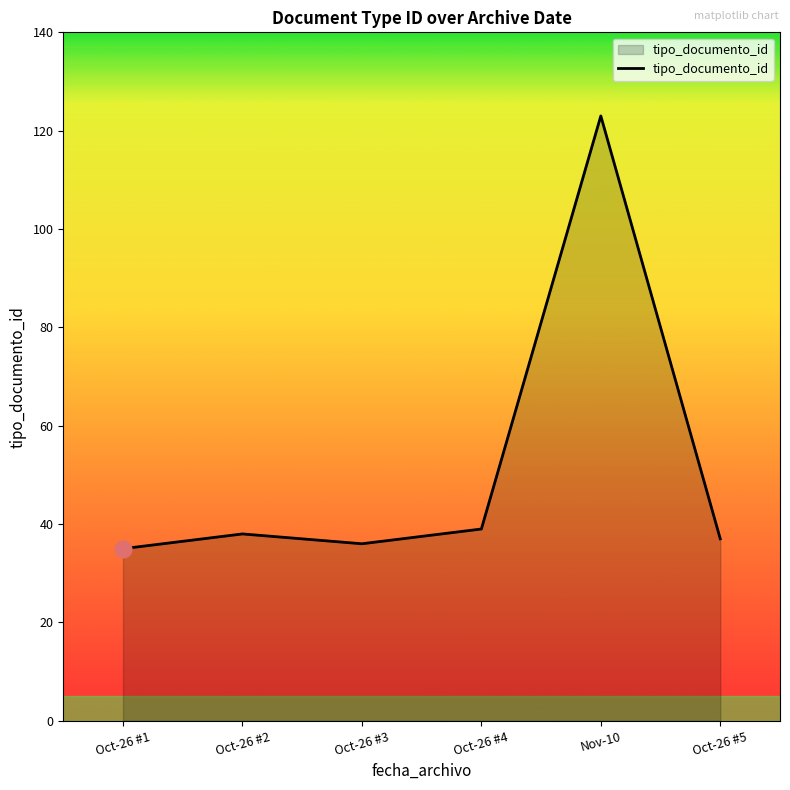

What is the ratio of the value at Nov-10 to the value at Oct-26 #4?

3.2